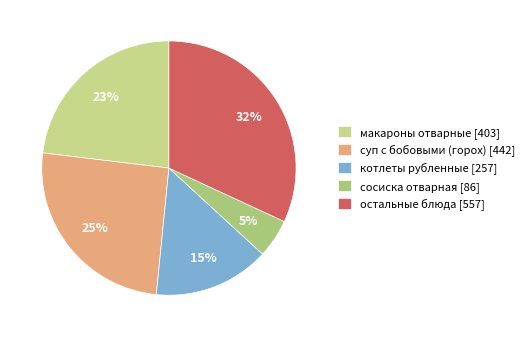

Count the number of slices in the pie.

5